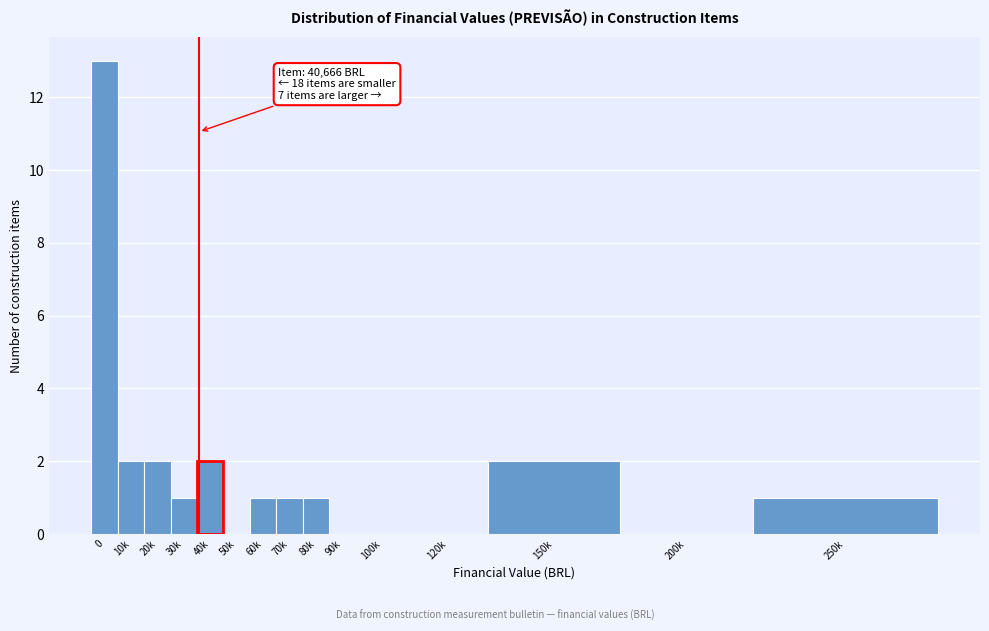

Reading right to left, list all the values displayed in this chart.

250k=1	200k=0	150k=2	120k=0	100k=0	90k=0	80k=1	70k=1	60k=1	50k=0	40k=2	30k=1	20k=2	10k=2	0=13